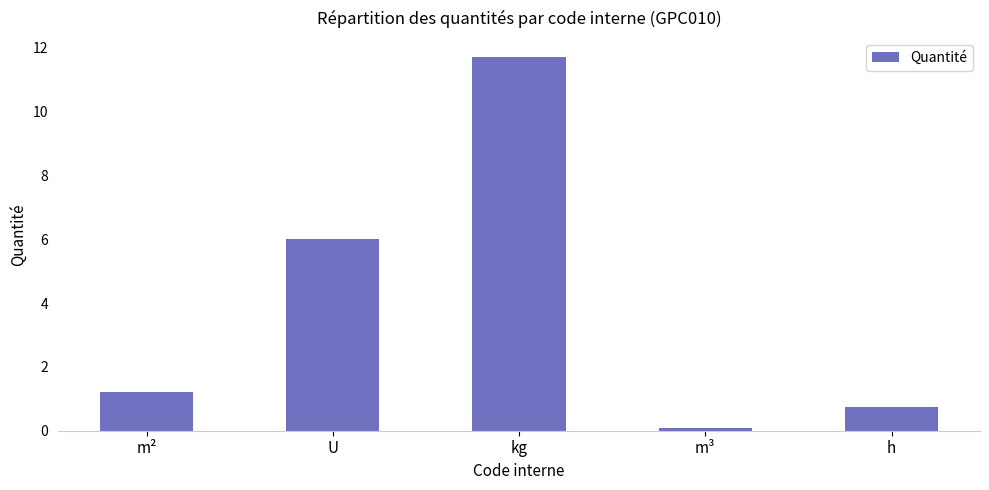

Where is the data nearest to the value 5?

U